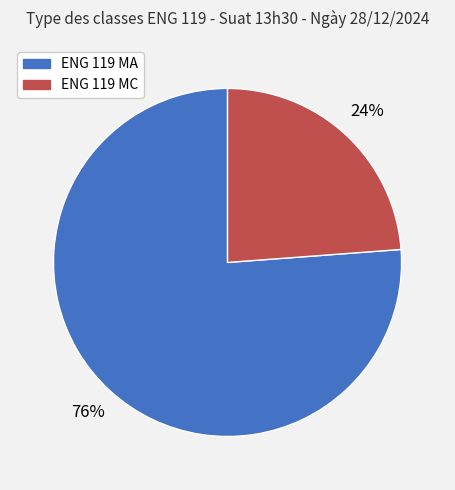

Combined, do ENG 119 MA and ENG 119 MC account for over 50%?

Yes